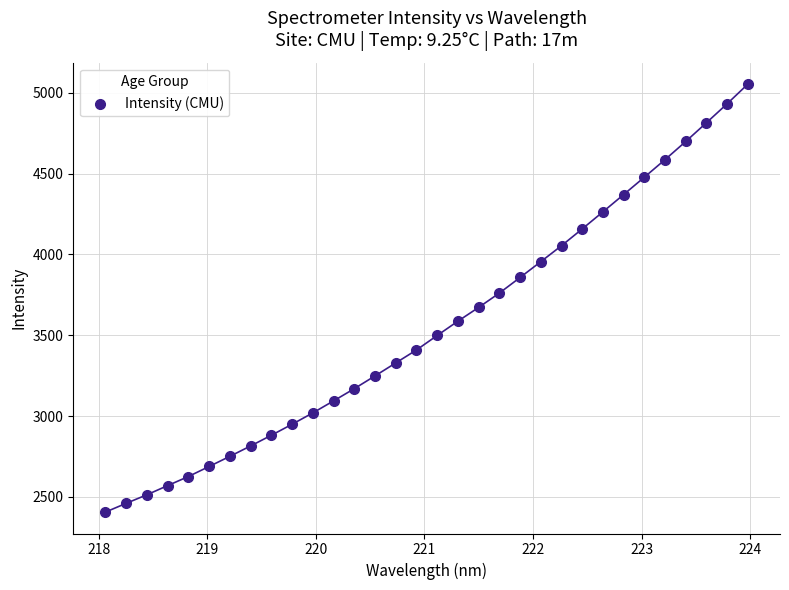

What is the range of Y values (max minus min)?

2647.2